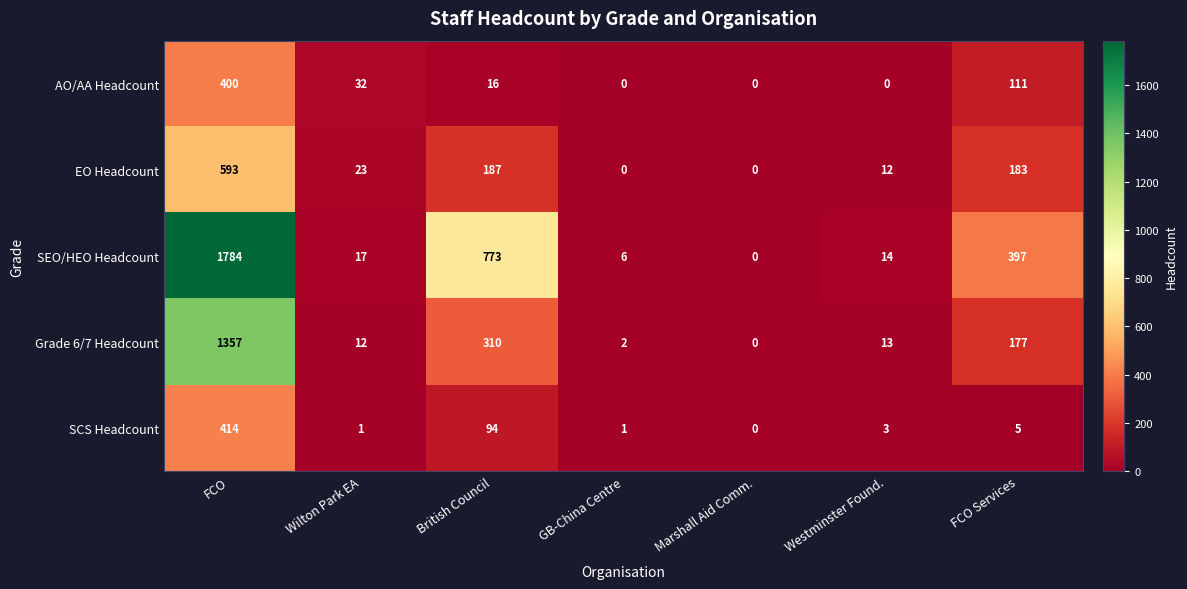

What is the average value of the EO Headcount series?

143